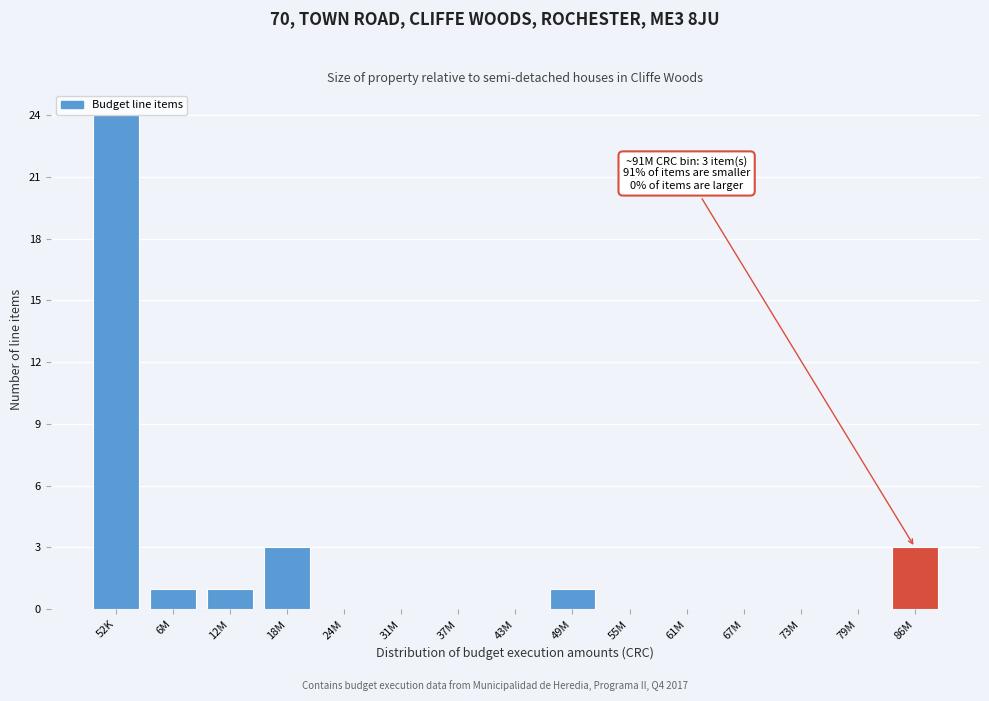

Reading right to left, what are all the values shown in this chart?

86M=3	79M=0	73M=0	67M=0	61M=0	55M=0	49M=1	43M=0	37M=0	31M=0	24M=0	18M=3	12M=1	6M=1	52K=24